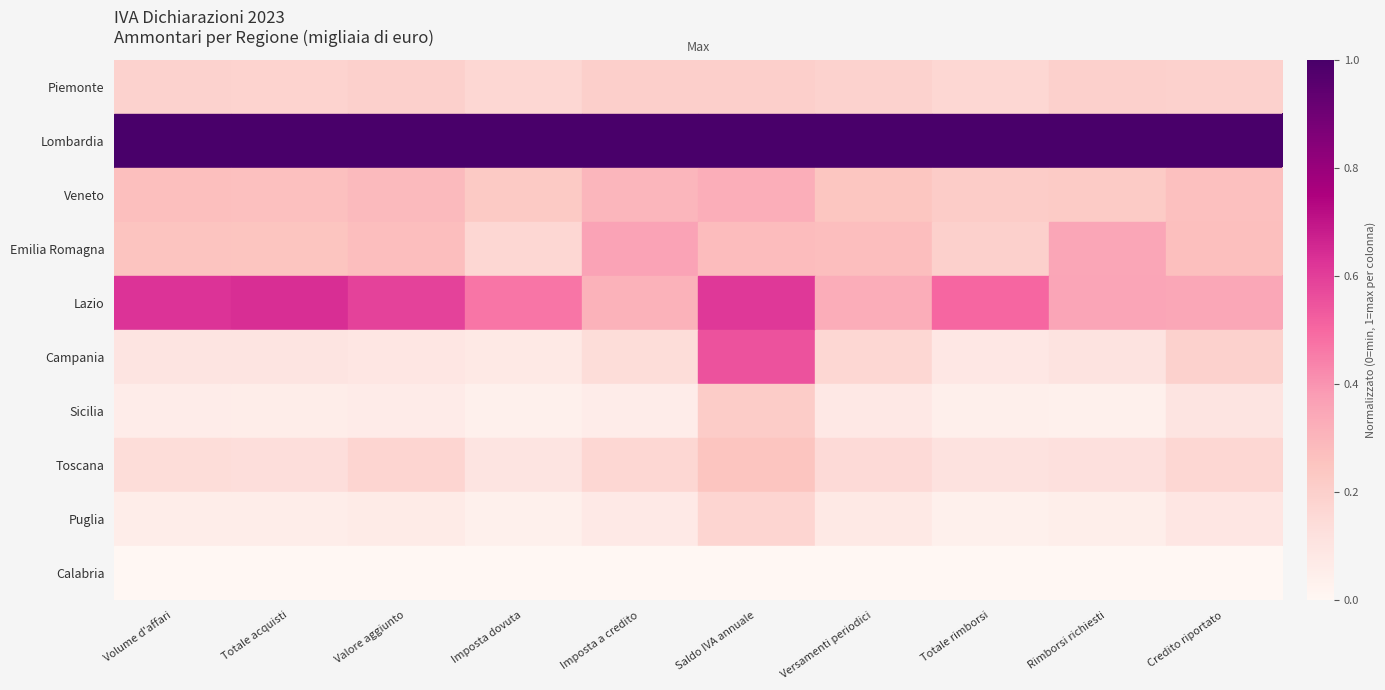

What is the total value across all series at Saldo IVA annuale?

3.6